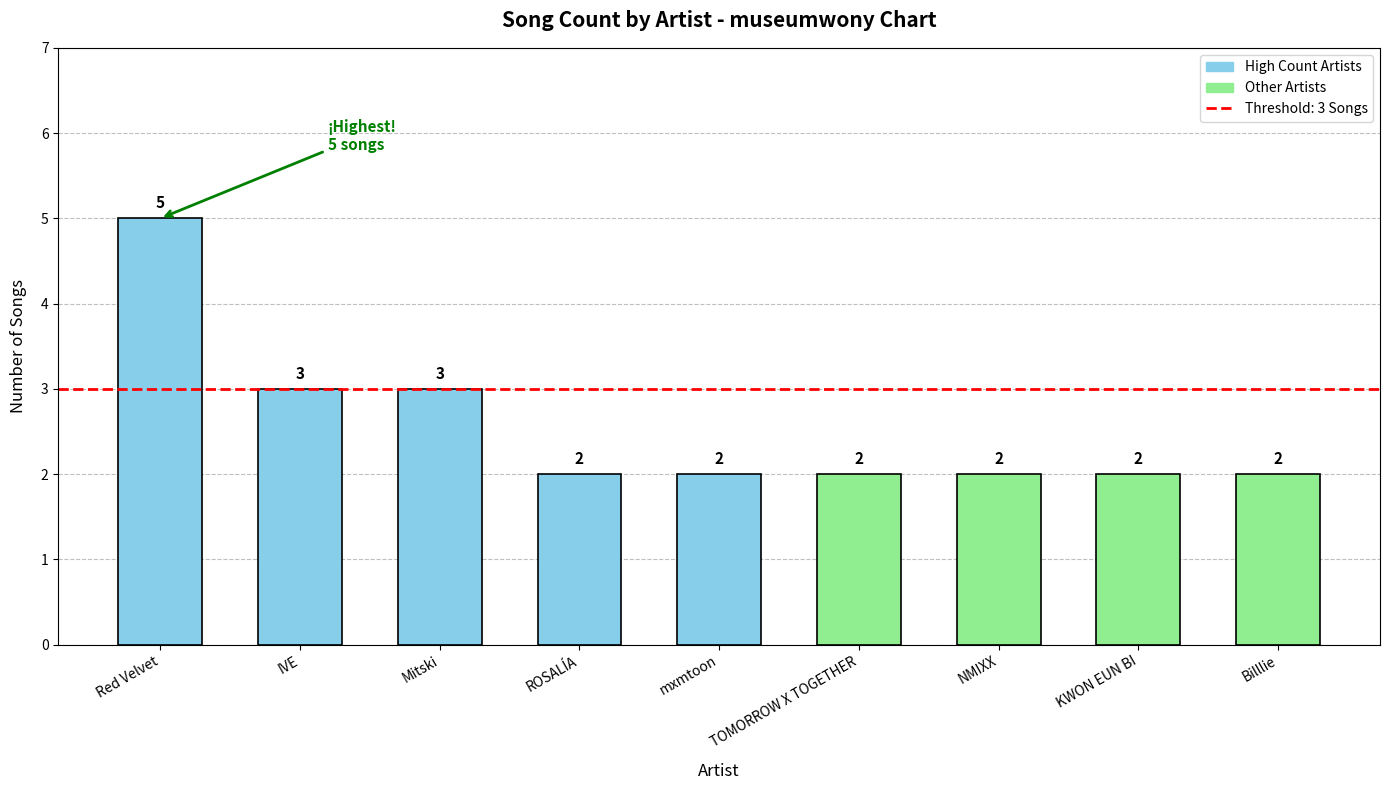

Are the bars grouped side by side (vs. stacked)?

No